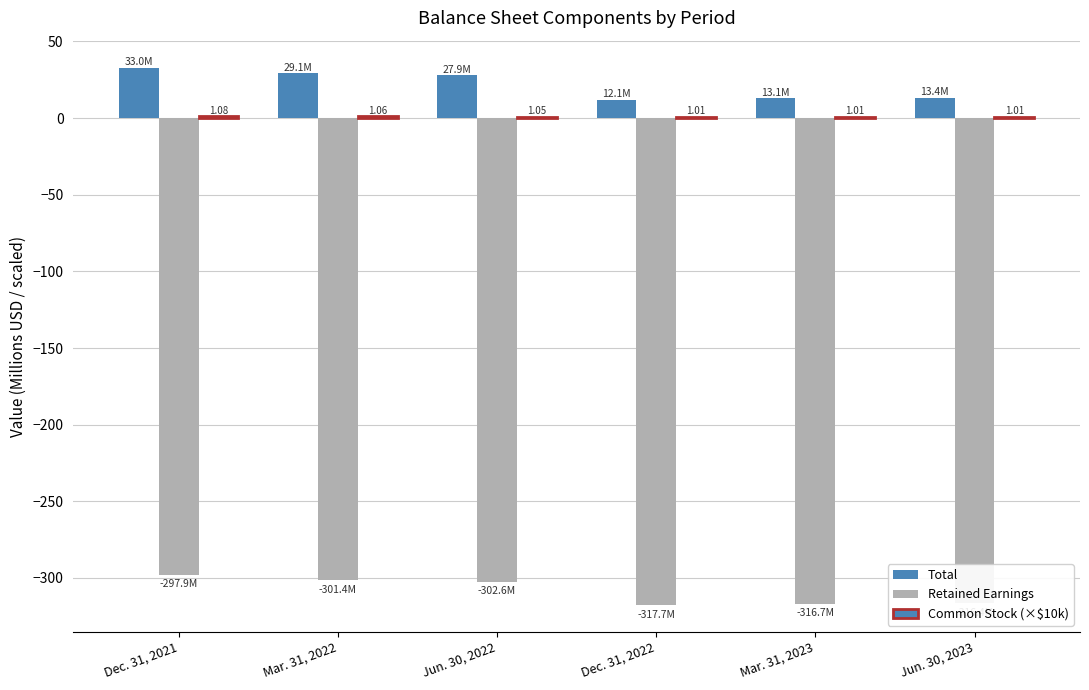

How many groups of bars are there?

6